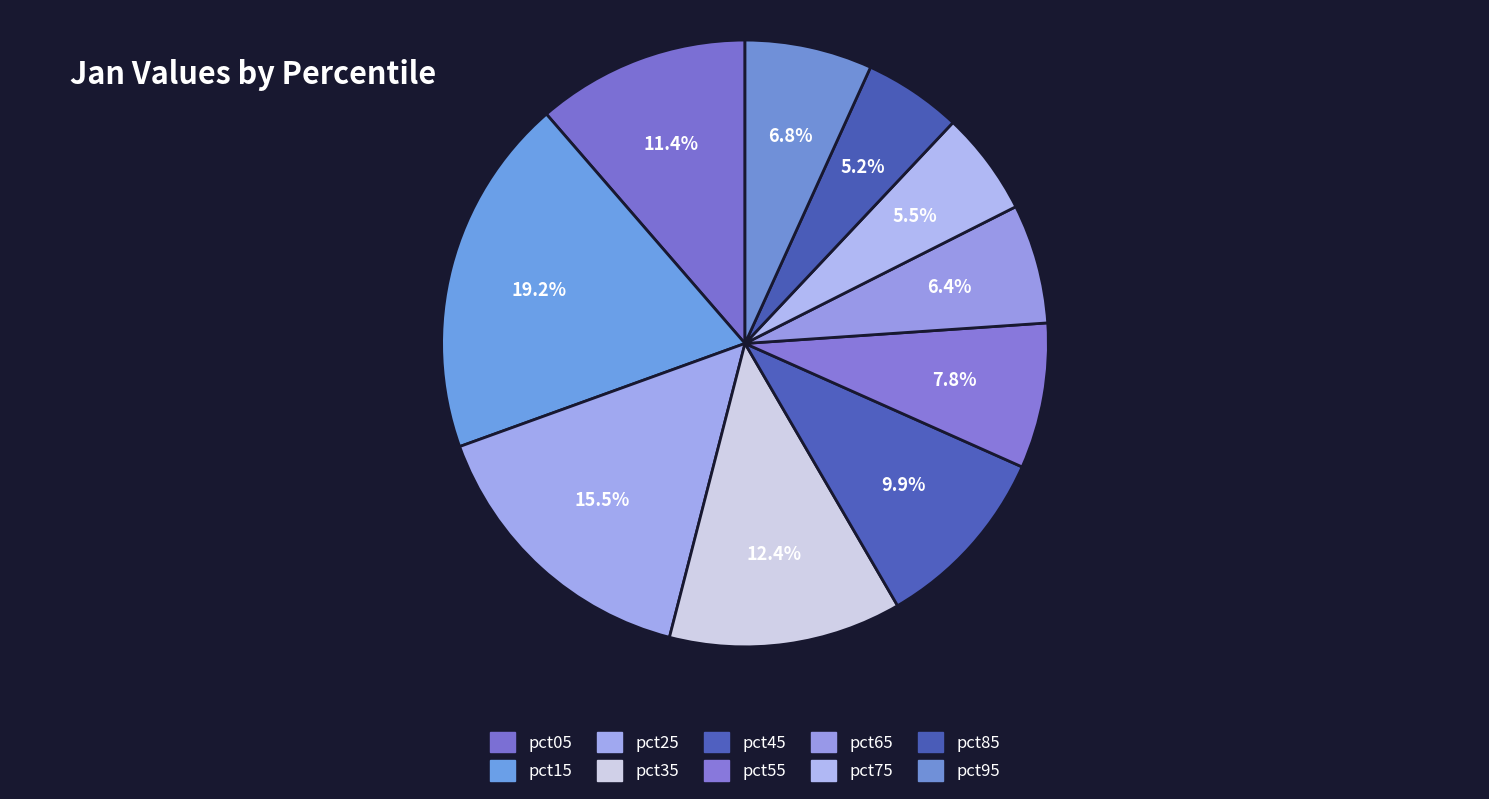

Count the number of slices in the pie.

10